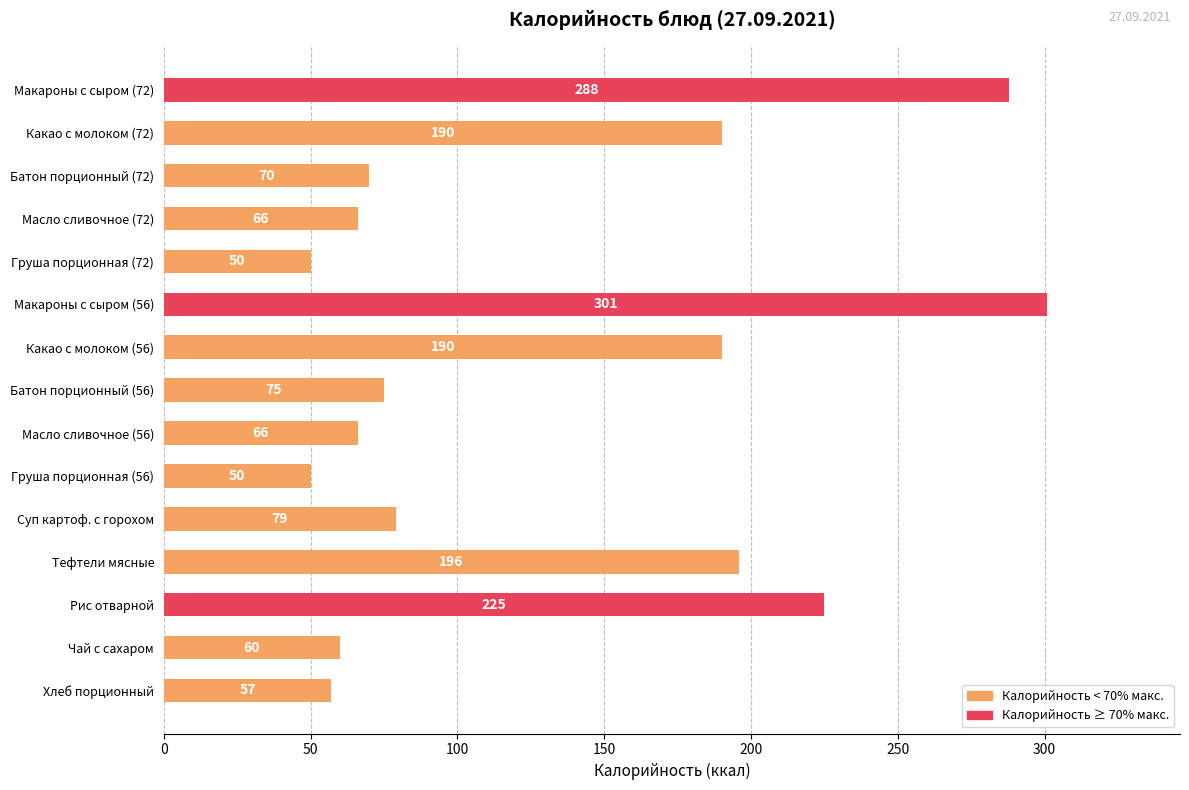

How many values are below 75?

7